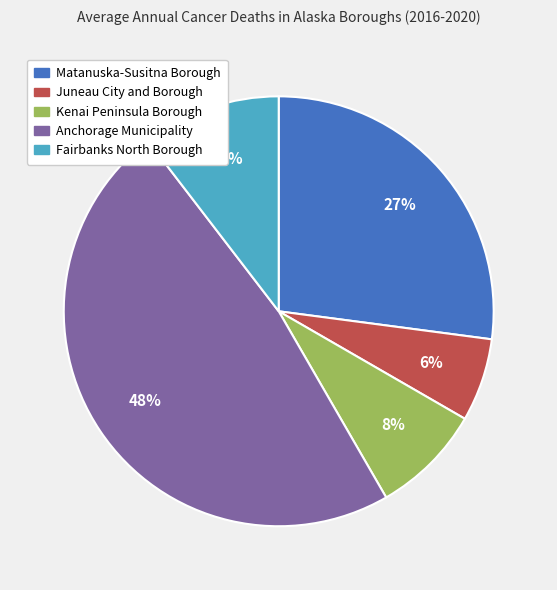

Which category has the biggest portion of the pie?

Anchorage Municipality